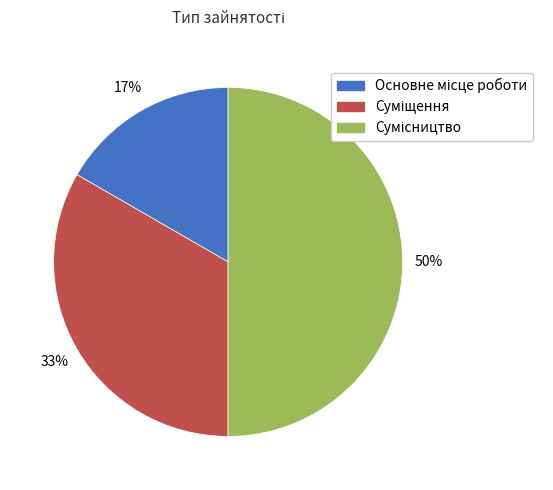

To the nearest percent, what is the average slice percentage?

33%